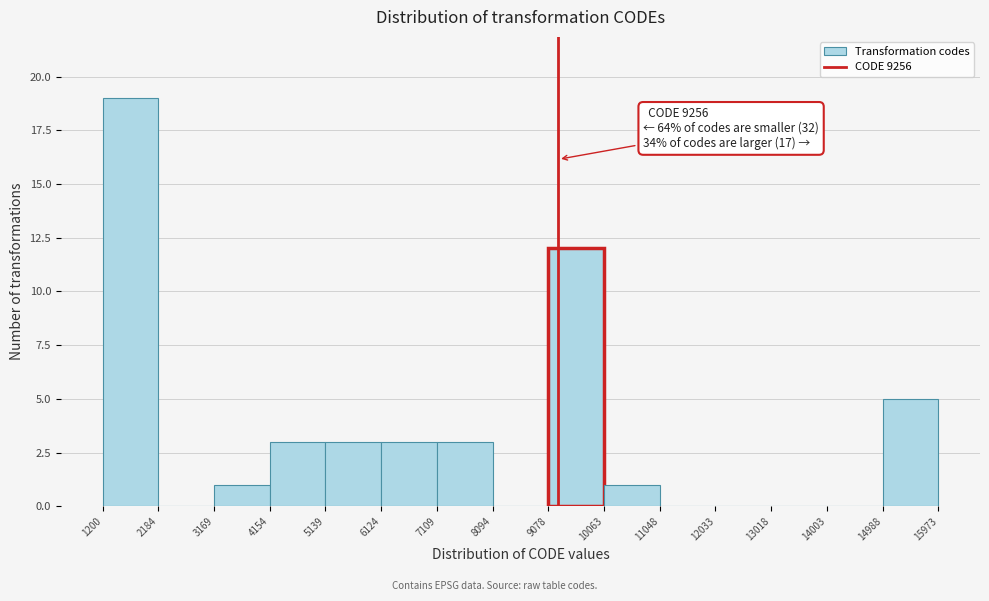

Which range on the x-axis has the tallest bar?

1200 to 2184